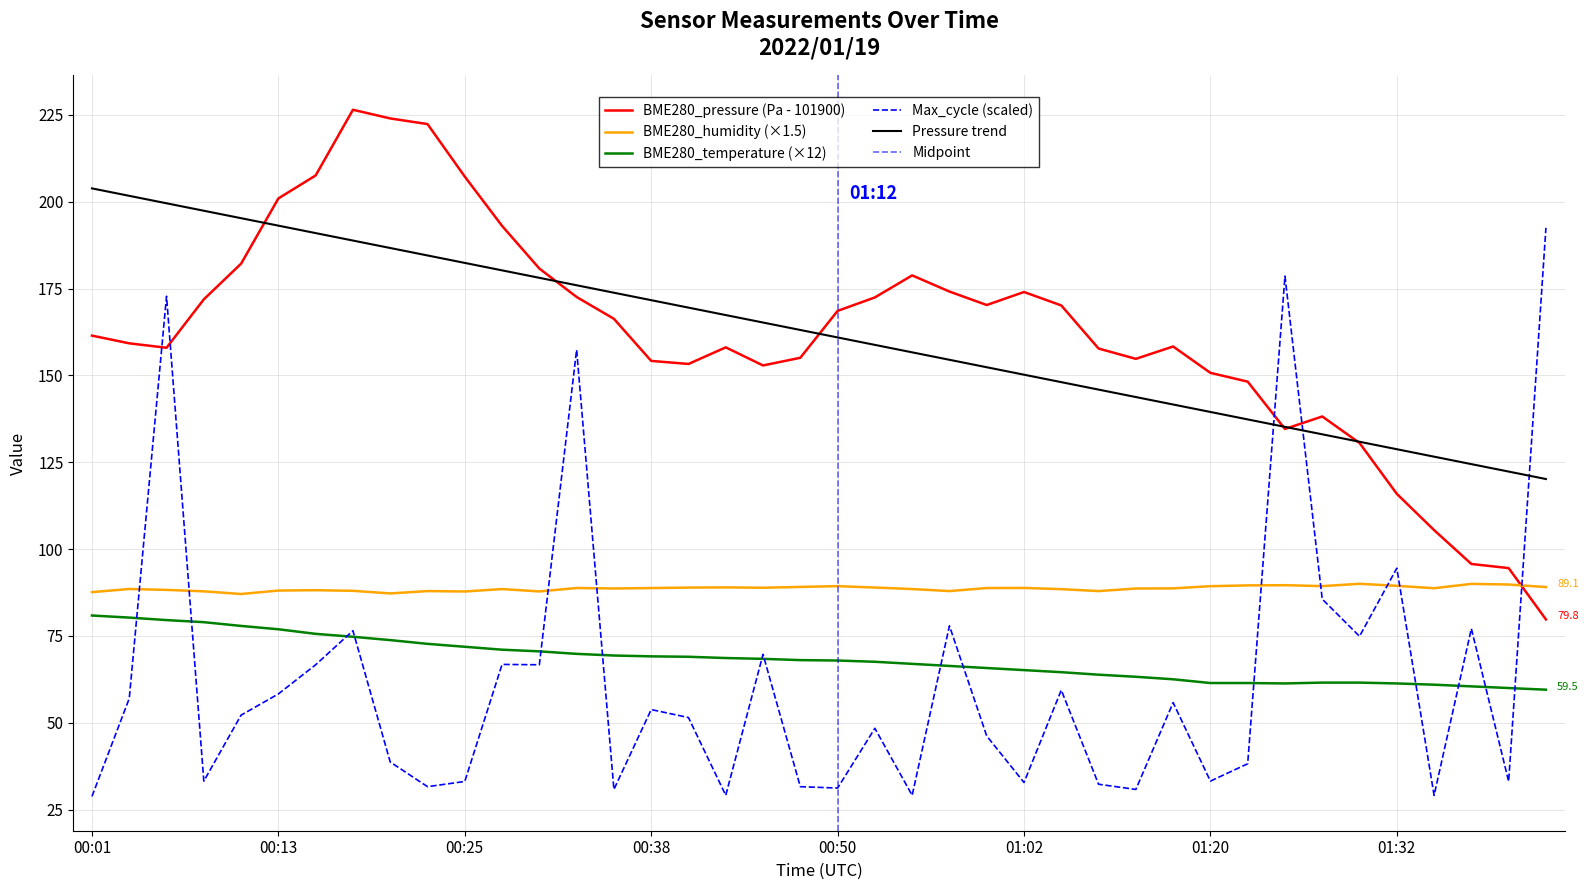

How many values in the BME280_pressure series exceed 161?

20